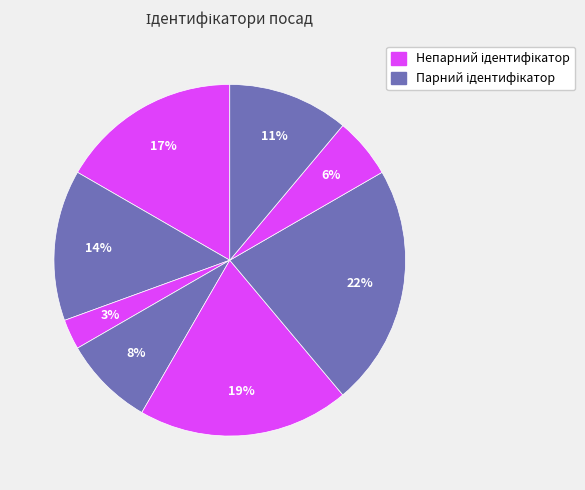

How many segments does this pie chart have?

8